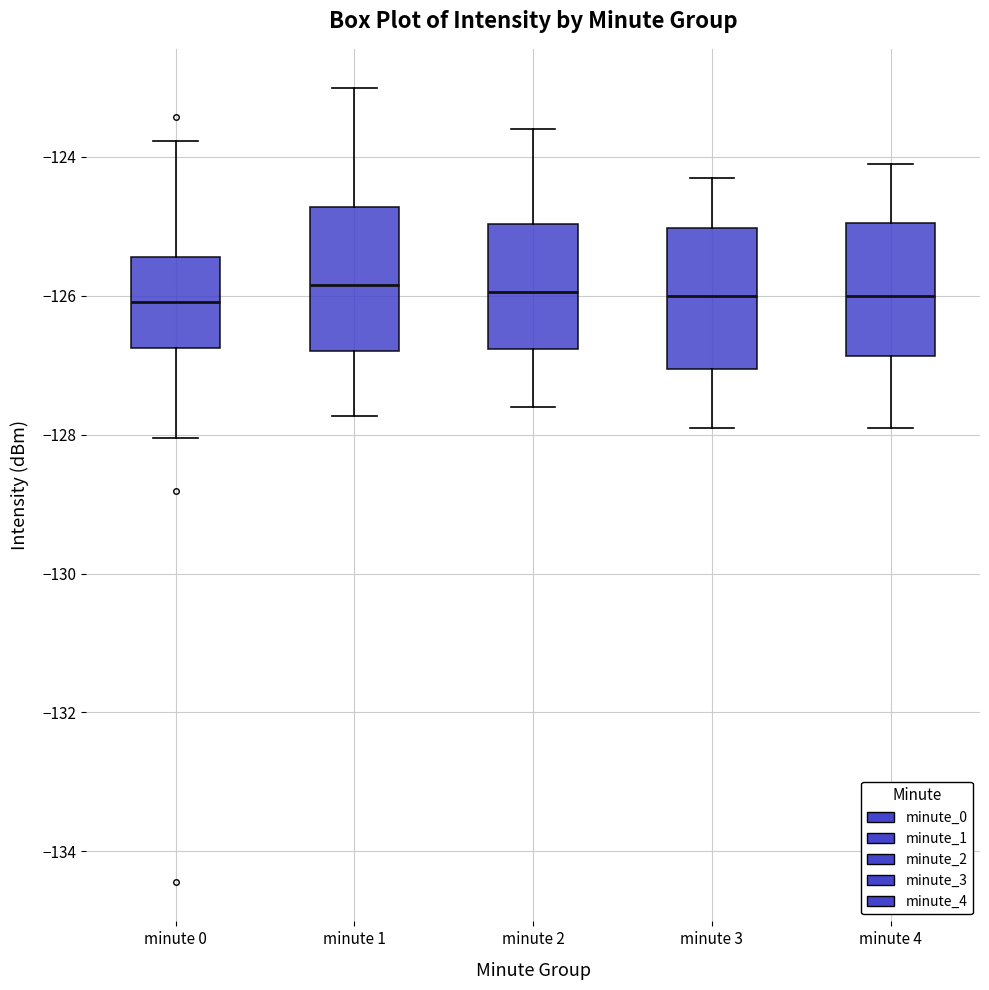

Reading left to right, read every box against the y-axis: the position of its median line, the range the box covers, and the ends of its whiskers. The values are not printed on the chart, so give them approximately, as read against the axis.

minute 0: median -126.0, box -126.8 to -125.4, whiskers -128.0 to -123.8
minute 1: median -125.8, box -126.8 to -124.8, whiskers -127.8 to -123.0
minute 2: median -126.0, box -126.8 to -125.0, whiskers -127.6 to -123.6
minute 3: median -126.0, box -127.0 to -125.0, whiskers -127.8 to -124.2
minute 4: median -126.0, box -126.8 to -125.0, whiskers -127.8 to -124.0